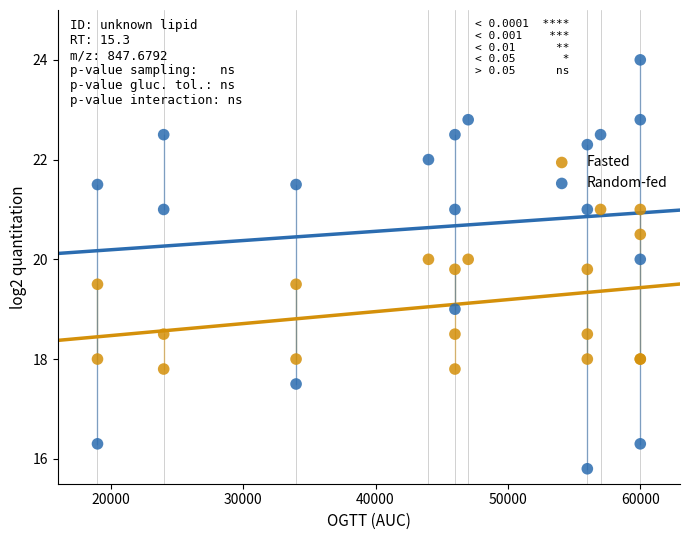

Which series reaches the maximum Y coordinate?

Random-fed